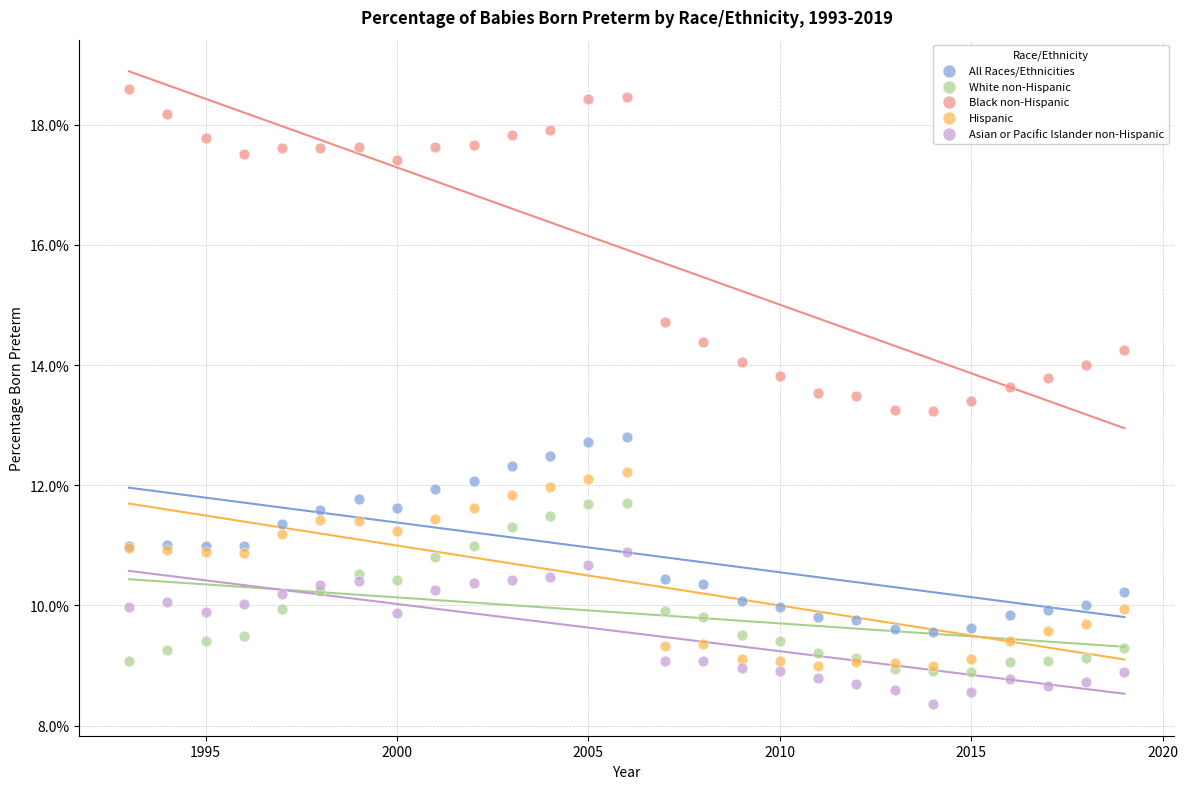

Which series reaches the minimum Y coordinate?

Asian or Pacific Islander non-Hispanic